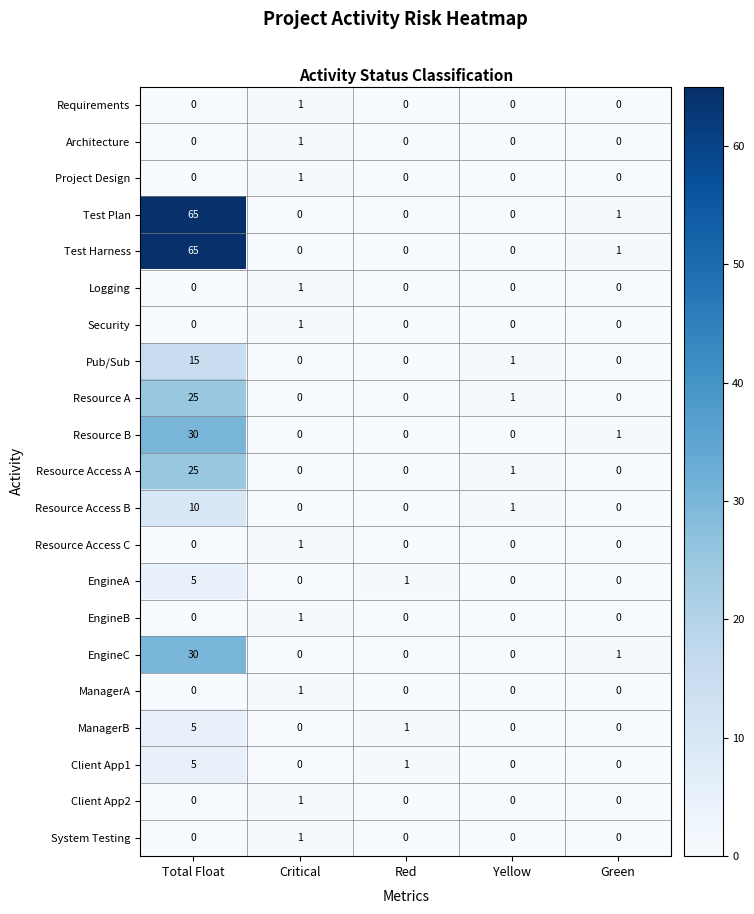

Is the value of Resource Access C at Green greater than the value of EngineC at Green?

No